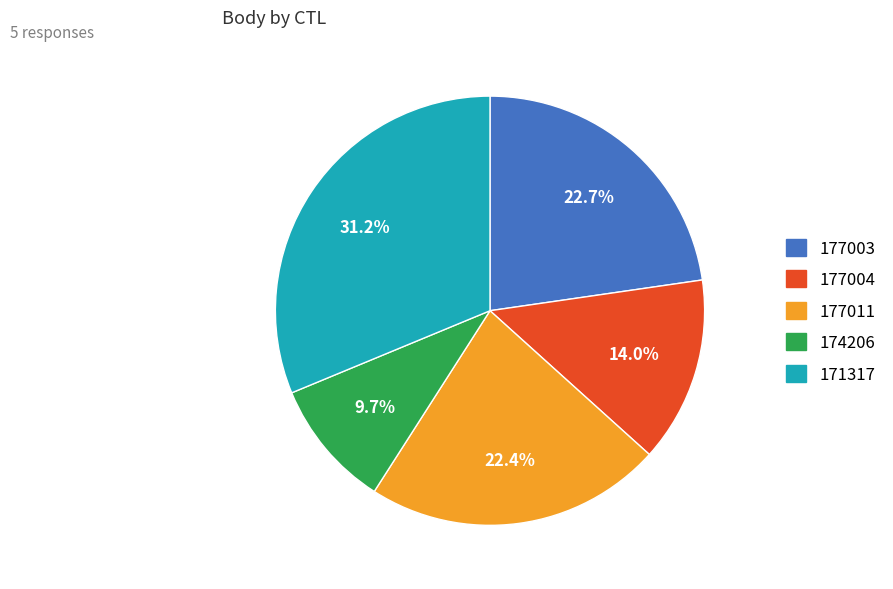

Which has a higher value, 177003 or 177004?

177003